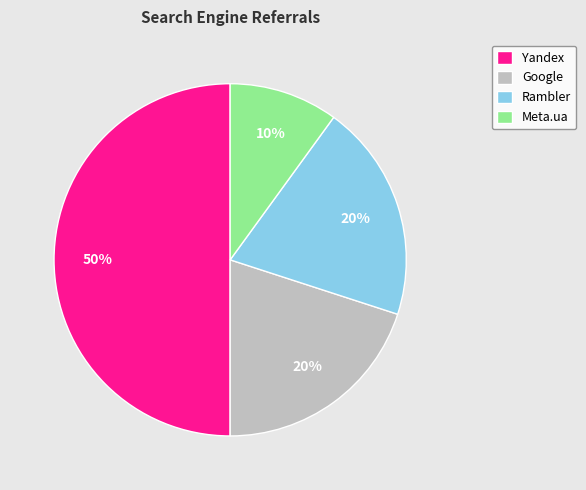

Count the number of slices in the pie.

4